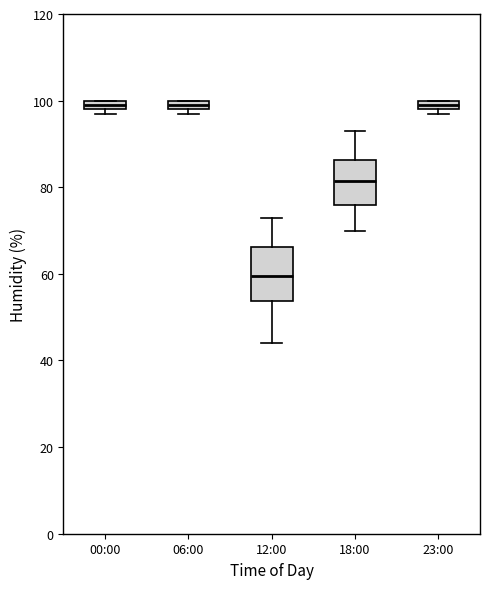

Comparing the boxes themselves (not the whiskers), which one is the tallest?

12:00